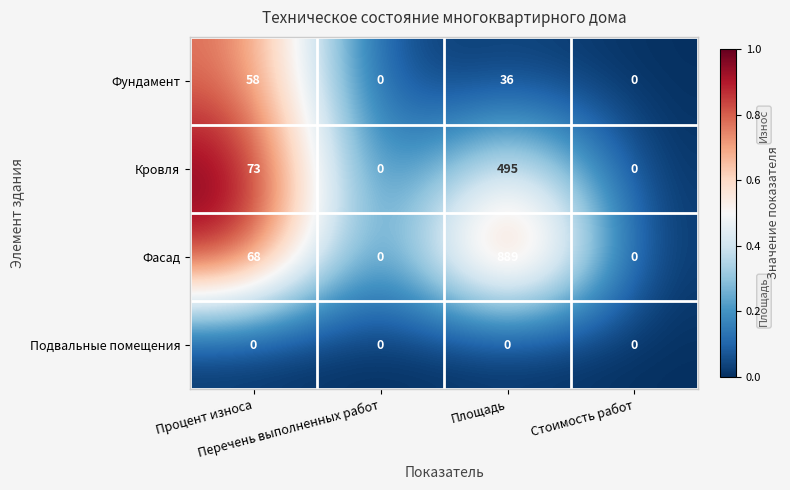

Which series has the widest spread of values?

Фасад